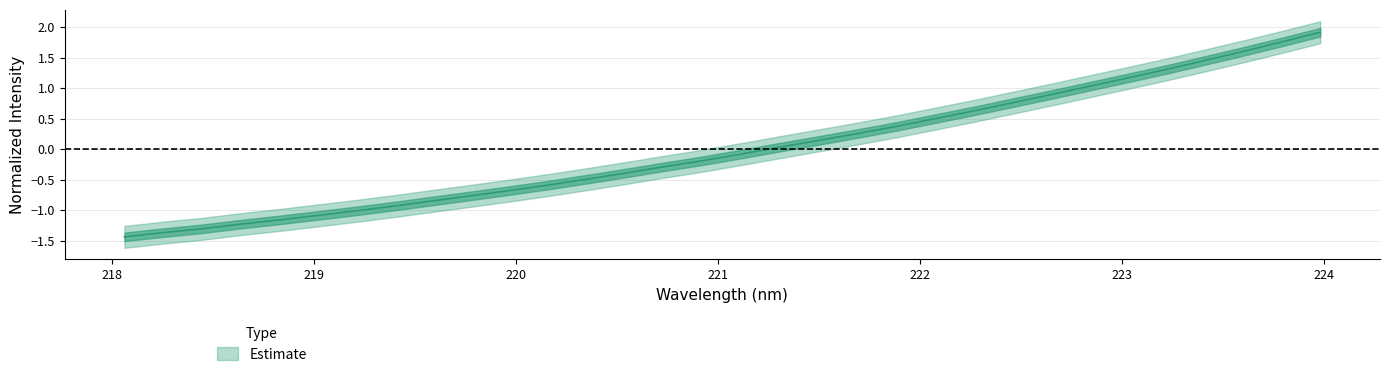

List the labels in order of value, largest first.

223.9802, 223.7895, 223.5987, 223.408, 223.2172, 223.0264, 222.8355, 222.6447, 222.4538, 222.263, 222.0721, 221.8812, 221.6902, 221.4993, 221.3083, 221.1174, 220.9264, 220.7354, 220.5444, 220.3533, 220.1623, 219.9712, 219.7801, 219.589, 219.3979, 219.2067, 219.0156, 218.8244, 218.6332, 218.442, 218.2508, 218.0596